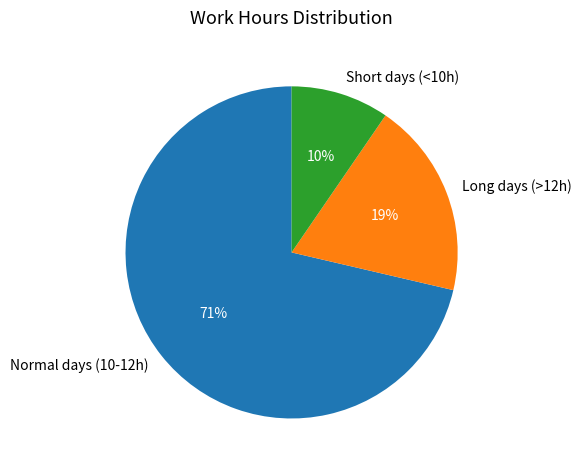

Is there a majority slice in this chart?

Yes